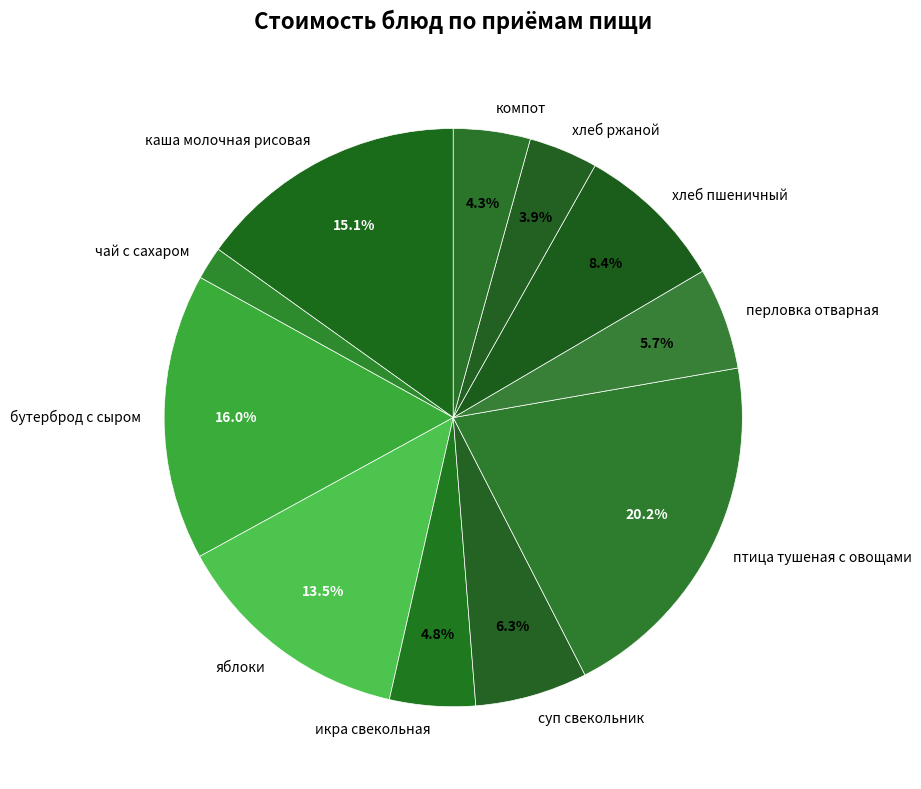

To the nearest percent, what portion does суп свекольник represent?

6%